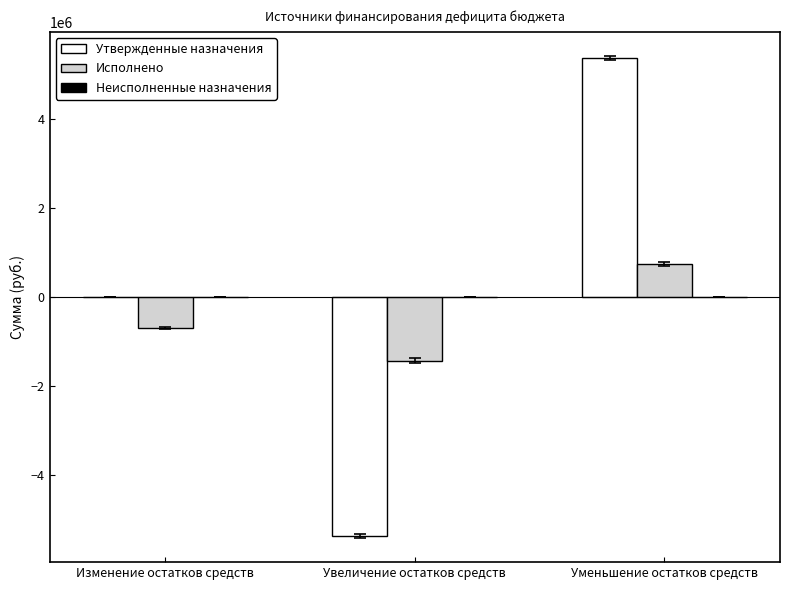

What is the total value across all series at Изменение остатков средств?

-699501.1